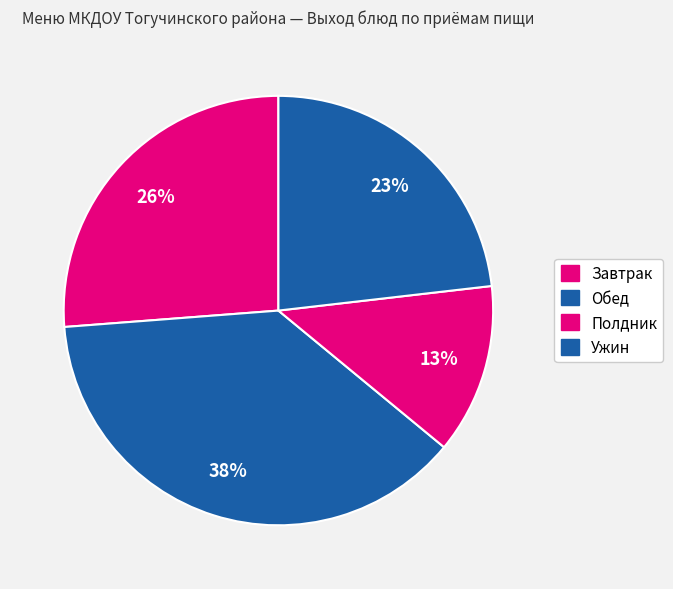

How many slices are in this pie chart?

4